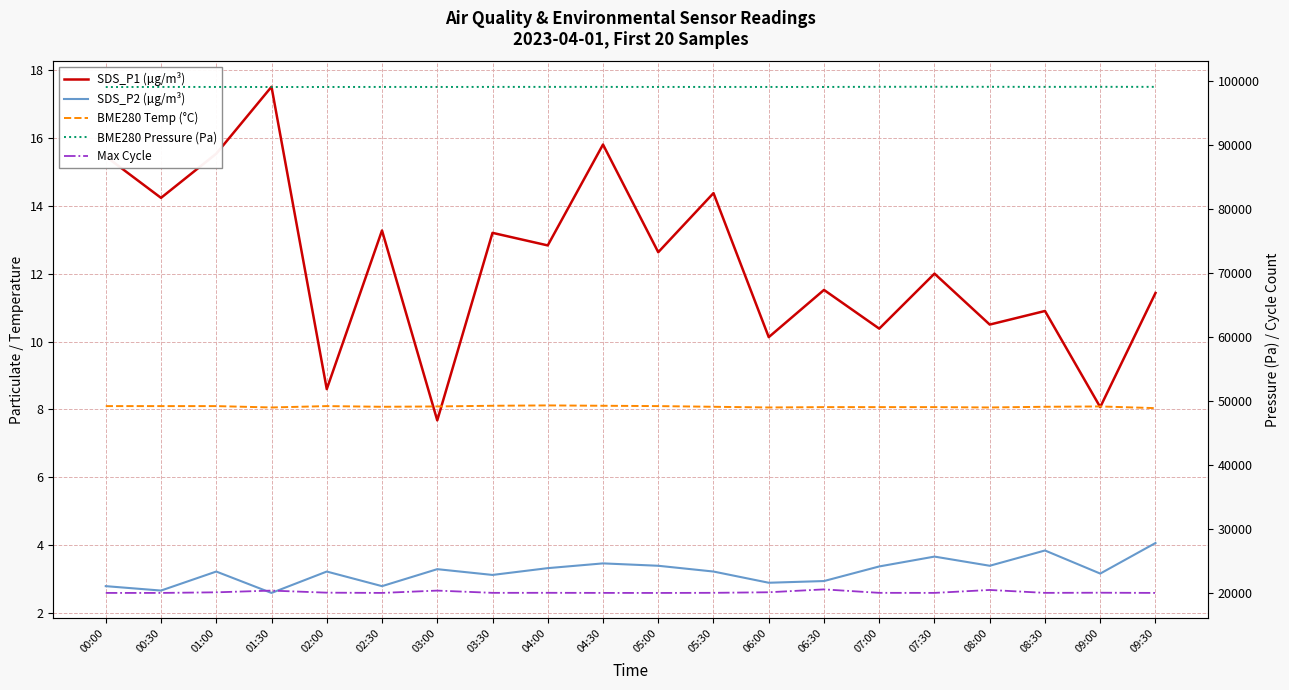

Is this an area chart (filled region under the line)?

No